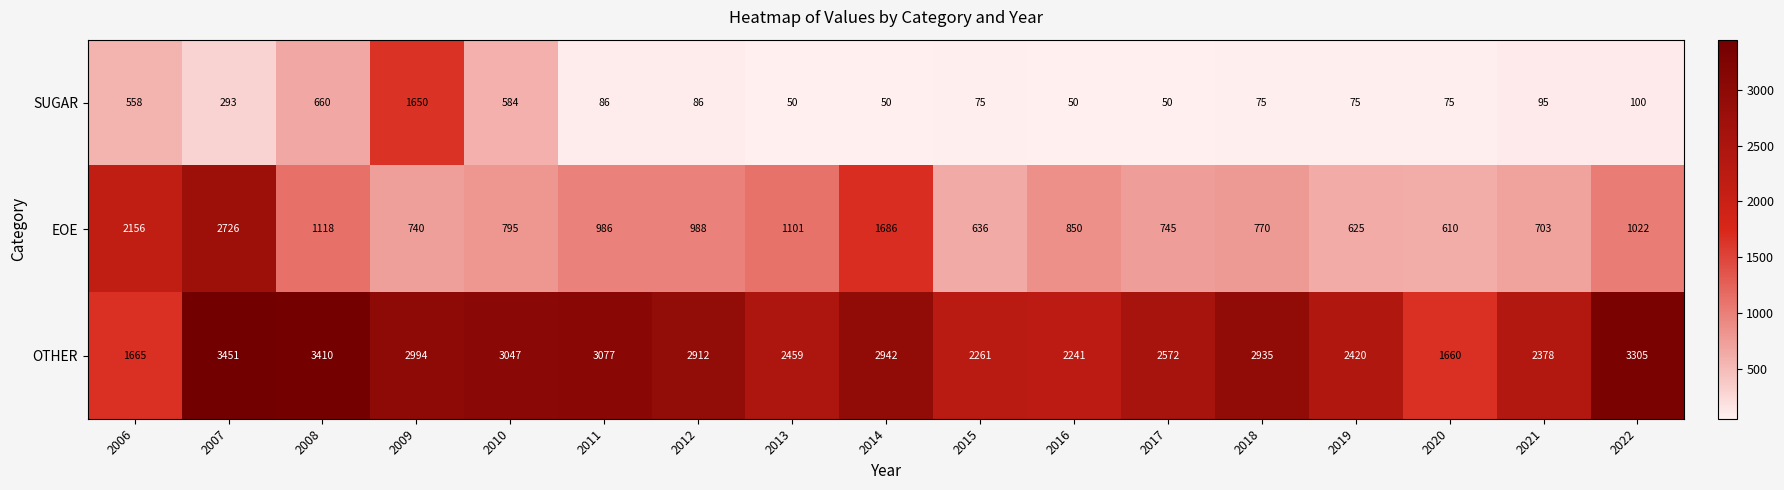

Count the number of data series in this chart.

3